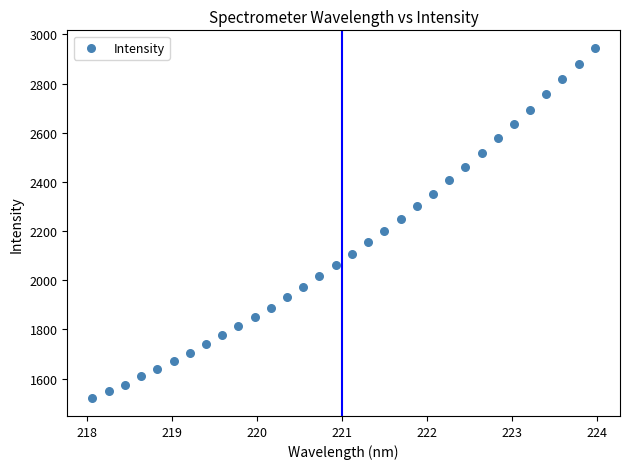

What is the range of X values (max minus min)?

5.9